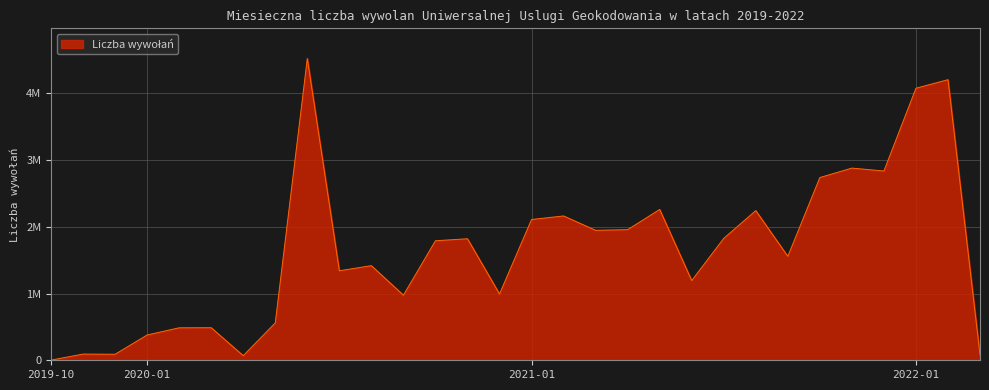

Does the chart have visible grid lines?

Yes